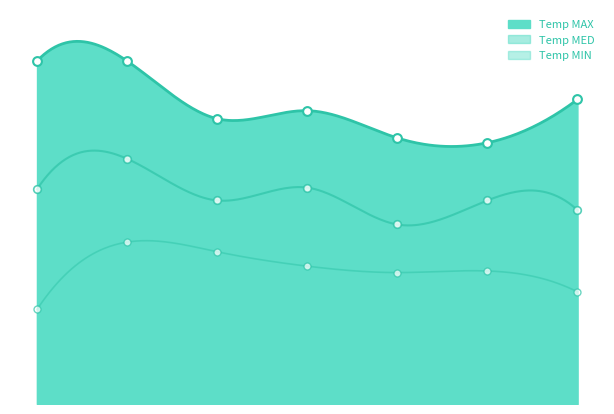

Which series has the widest spread of Y values?

Temp MAX